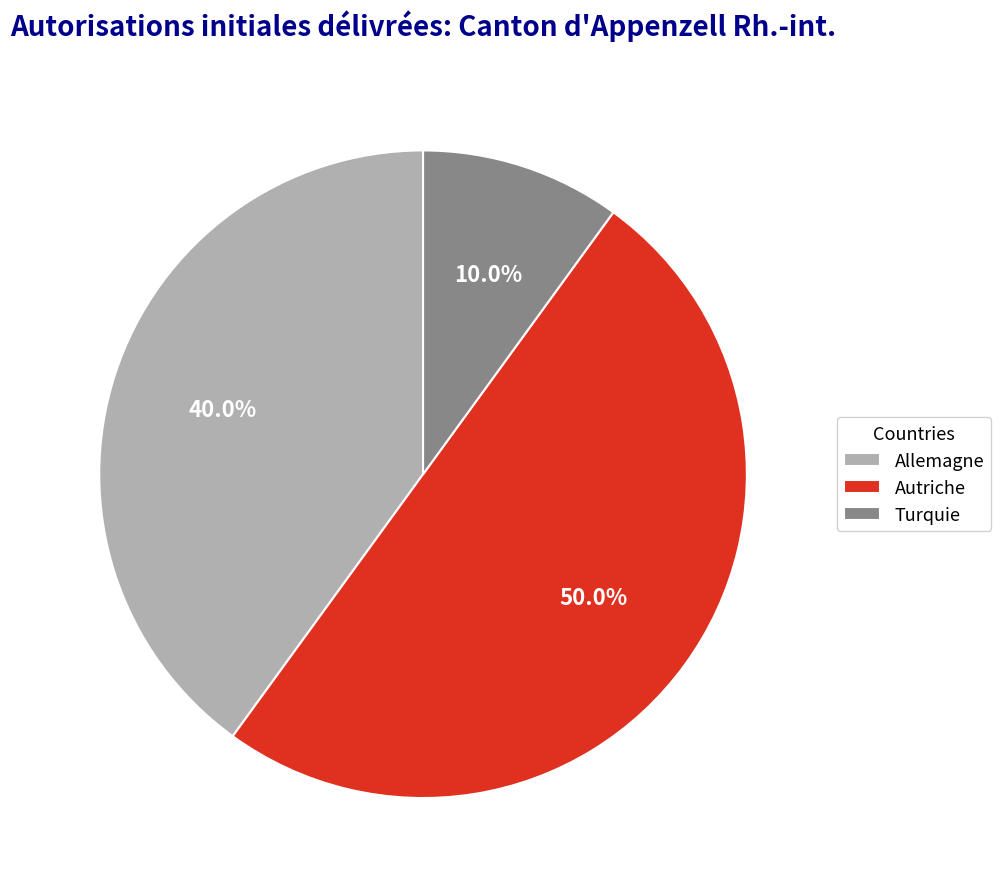

The Allemagne slice represents 29% of the pie. True or false?

False